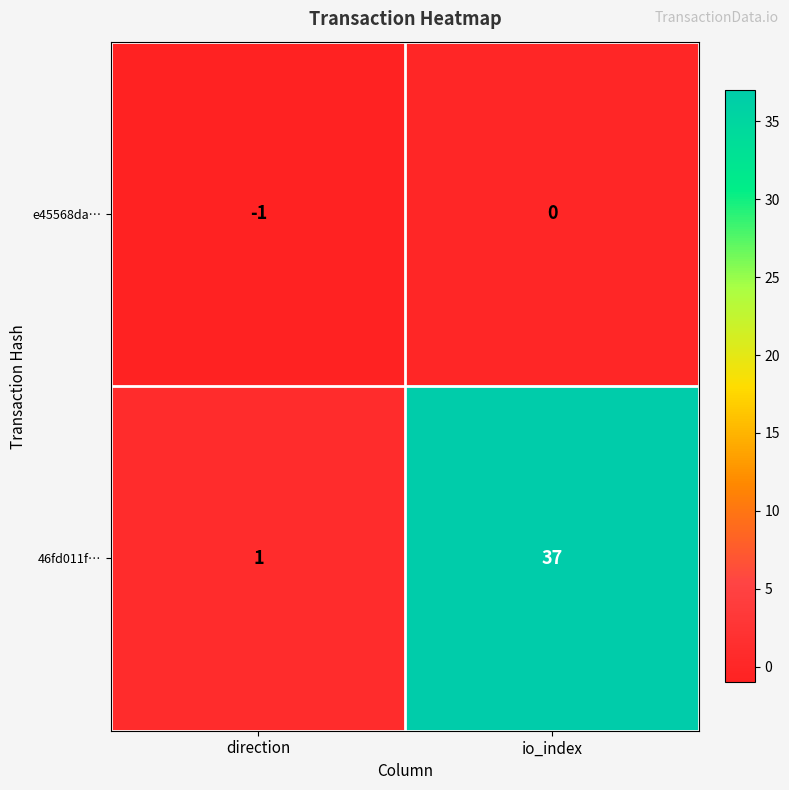

List the series in order of their peak value, highest first.

46fd011f…, e45568da…